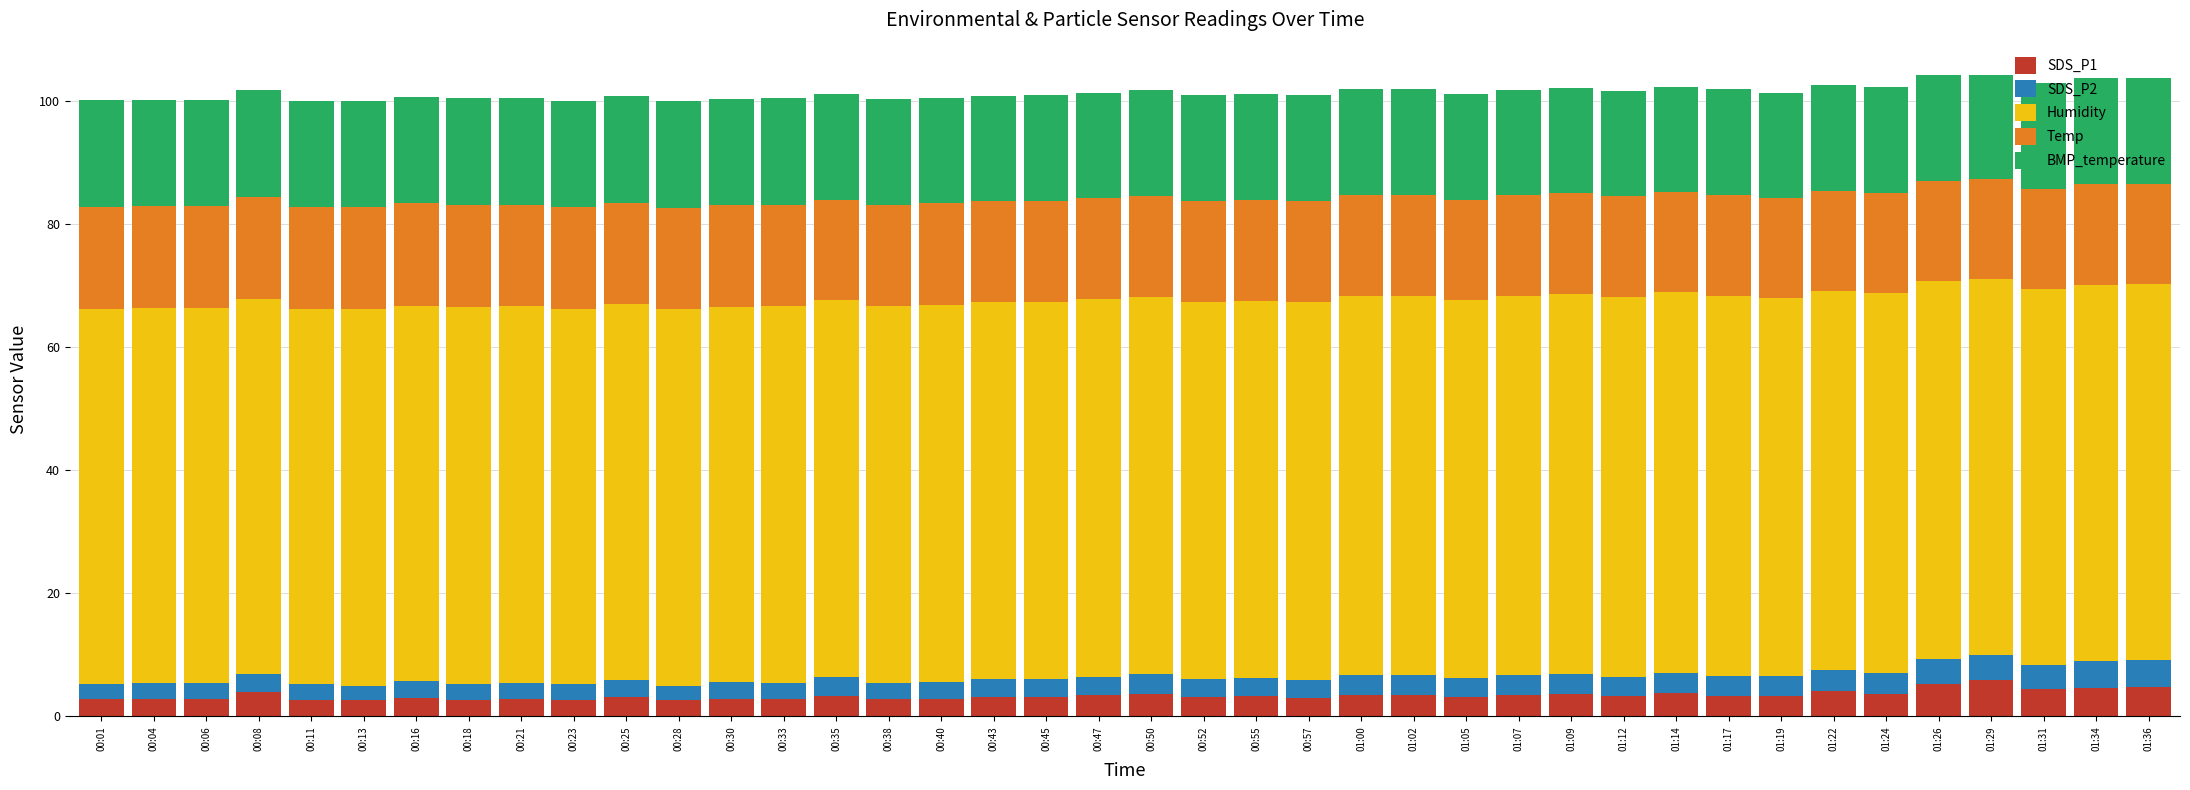

What is the average value of the SDS_P1 series?

3.4